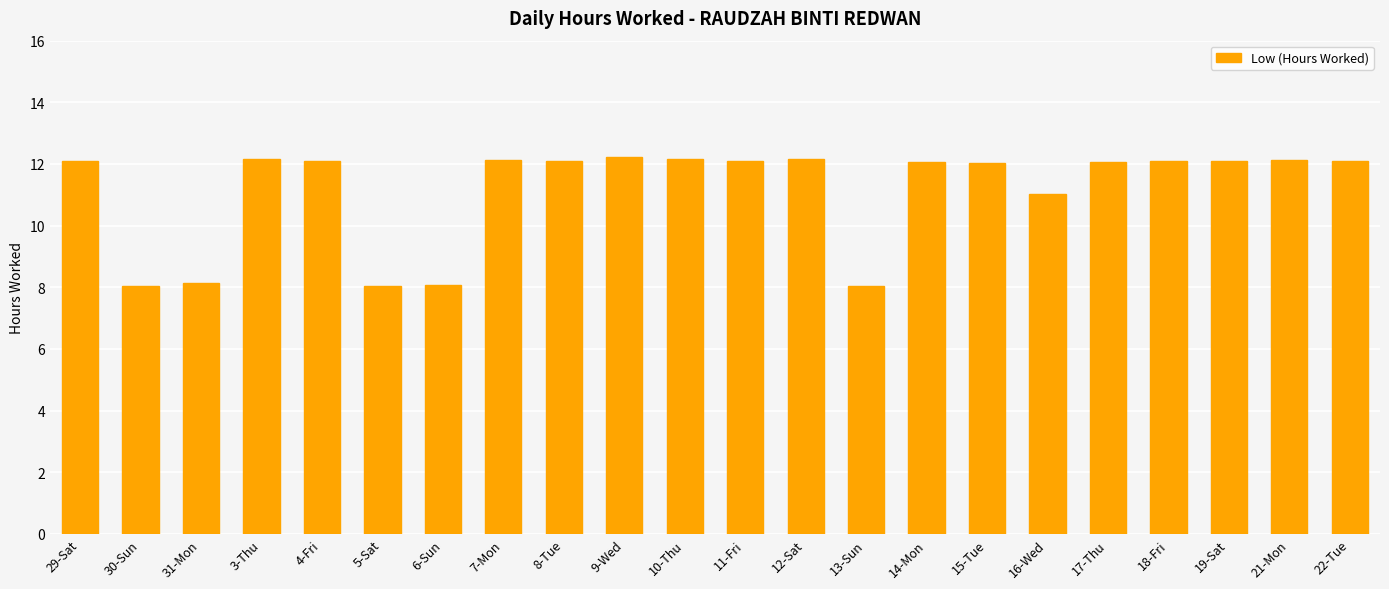

What is the maximum value shown in the chart?

12.2